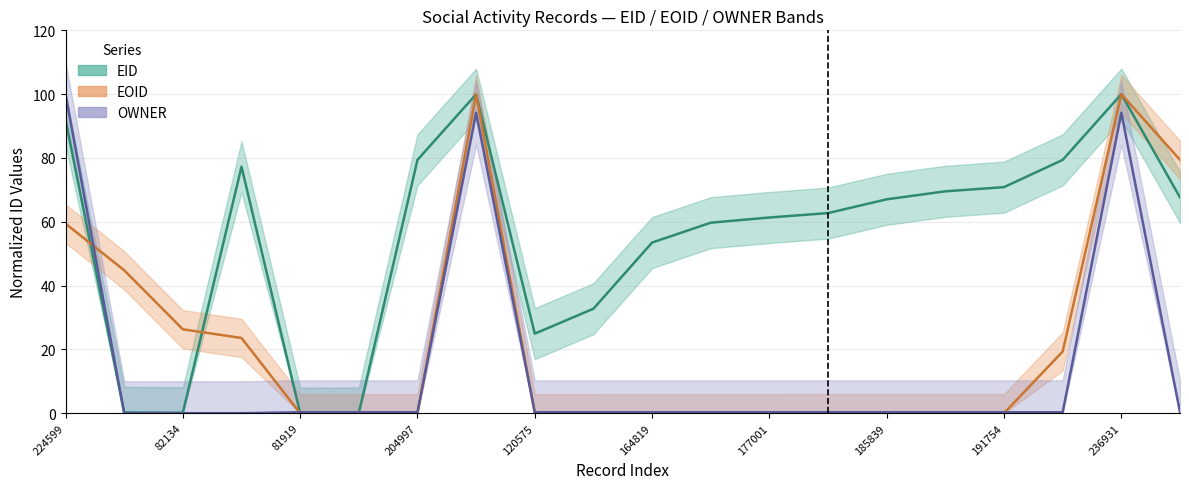

What are all the series names shown in the legend?

EID, EOID, OWNER